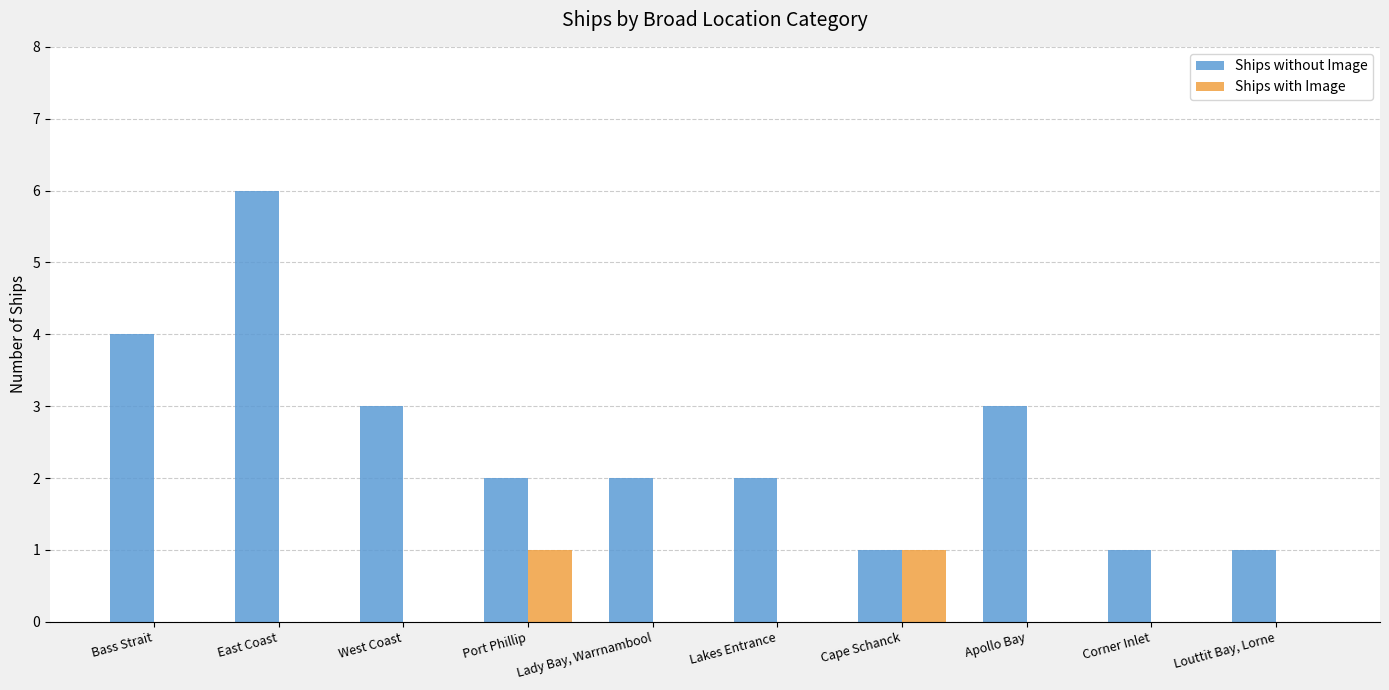

True or false: Ships without Image has a value of 1 at Cape Schanck.

True